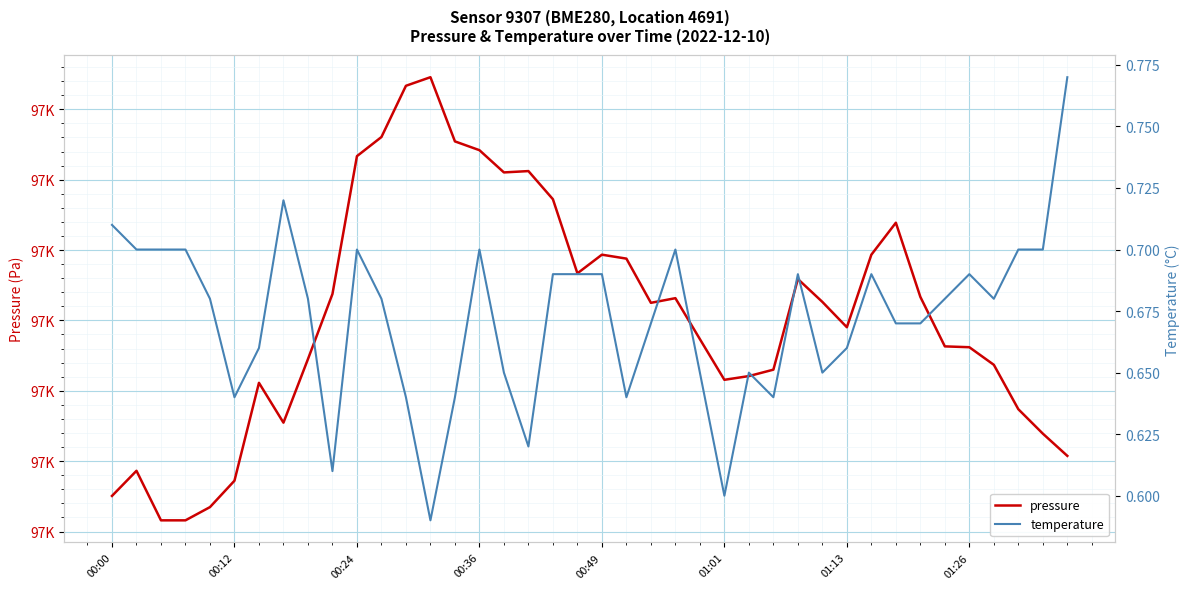

At which category is the sum across all series the highest?

13